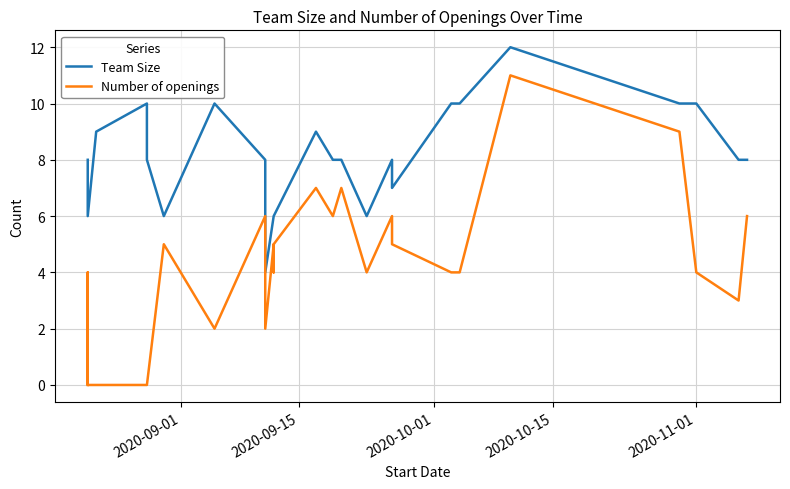

What is the value of the Number of openings point at the 27th from the left?

3